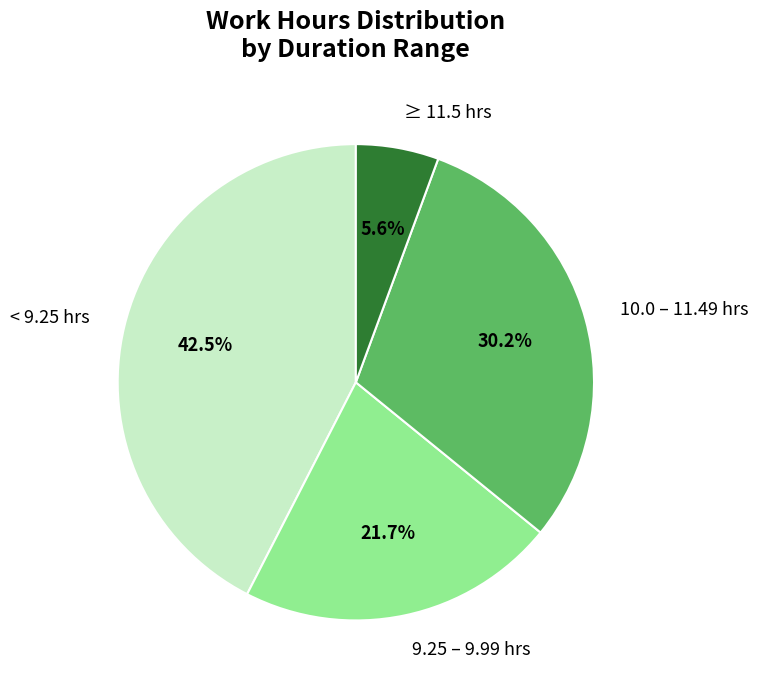

Is there a majority slice in this chart?

No